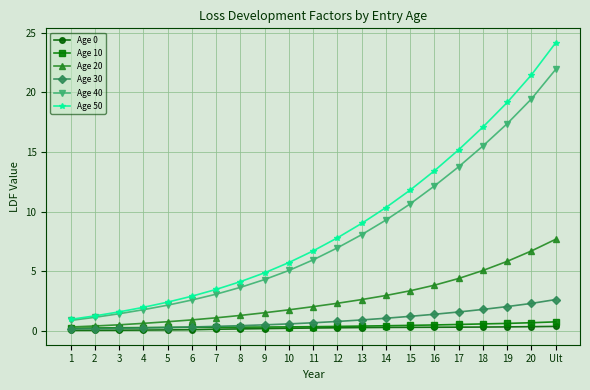

Rank the categories by Age 50 value from lowest to highest.

1, 2, 3, 4, 5, 6, 7, 8, 9, 10, 11, 12, 13, 14, 15, 16, 17, 18, 19, 20, Ult